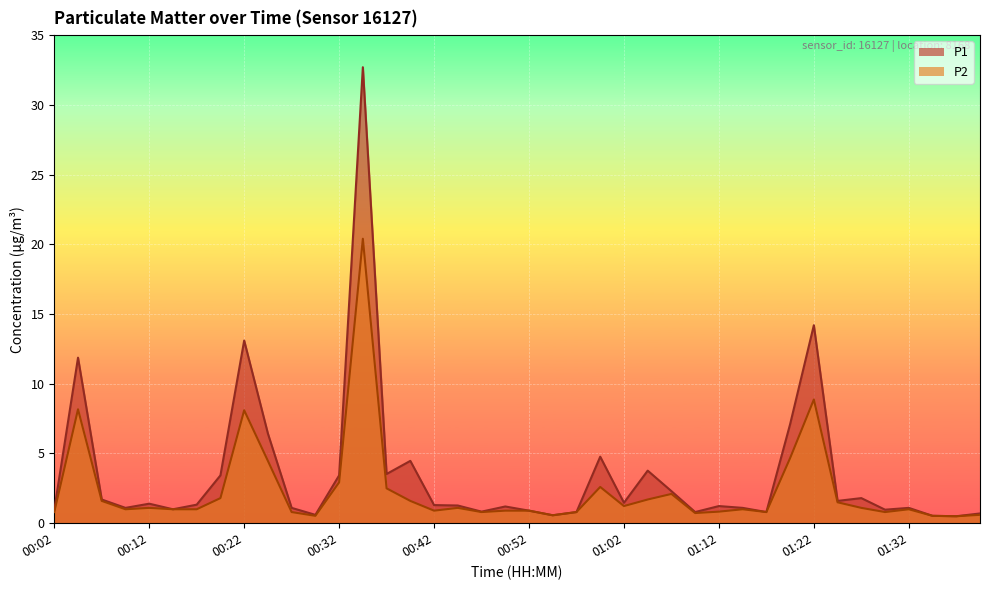

Rank the series at 00:29 from lowest to highest value.

P2, P1